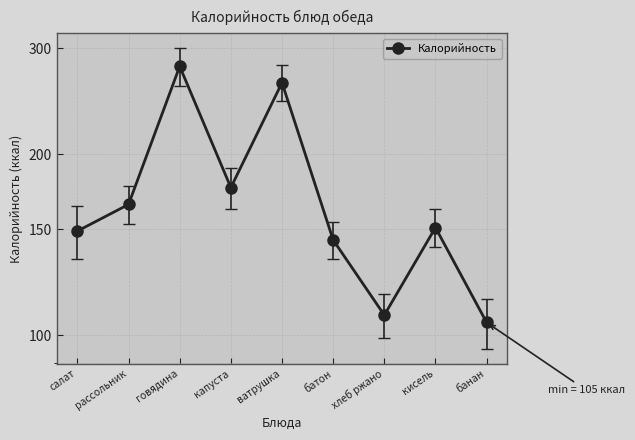

The value at банан is 105. True or false?

True